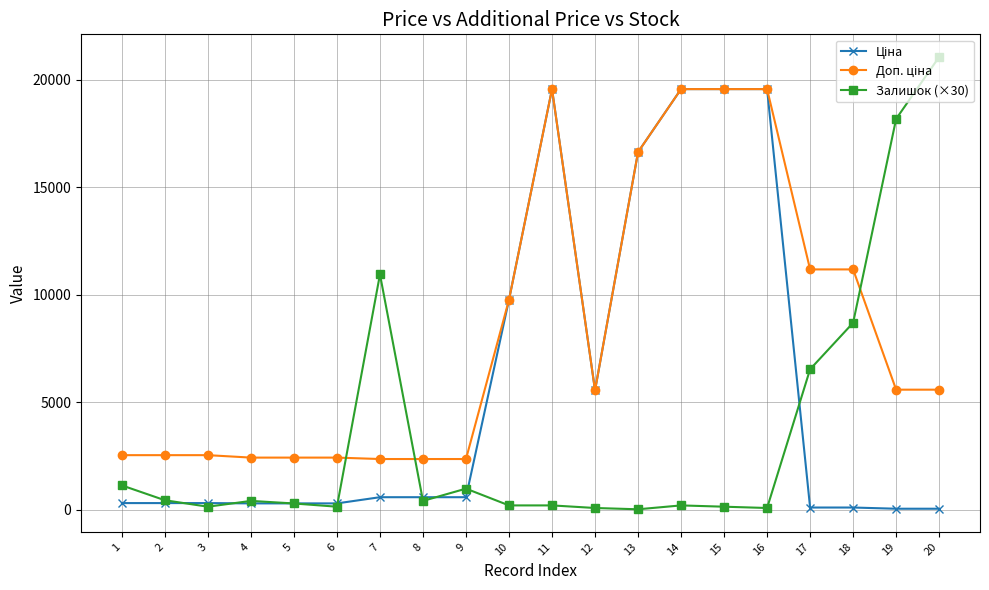

Count the number of data series in this chart.

3